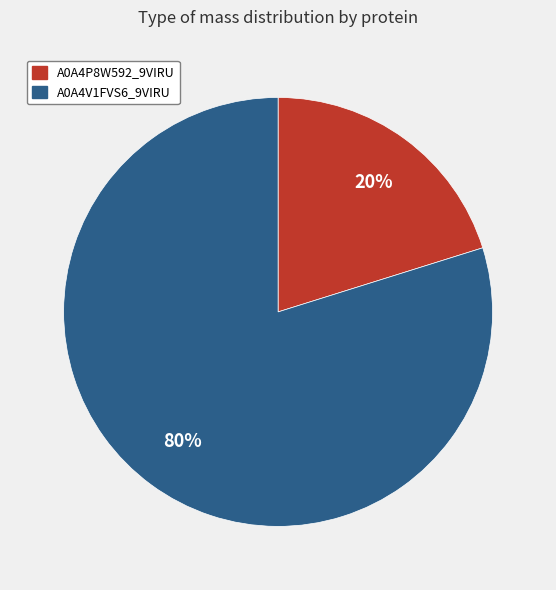

Does any single category account for the majority?

Yes